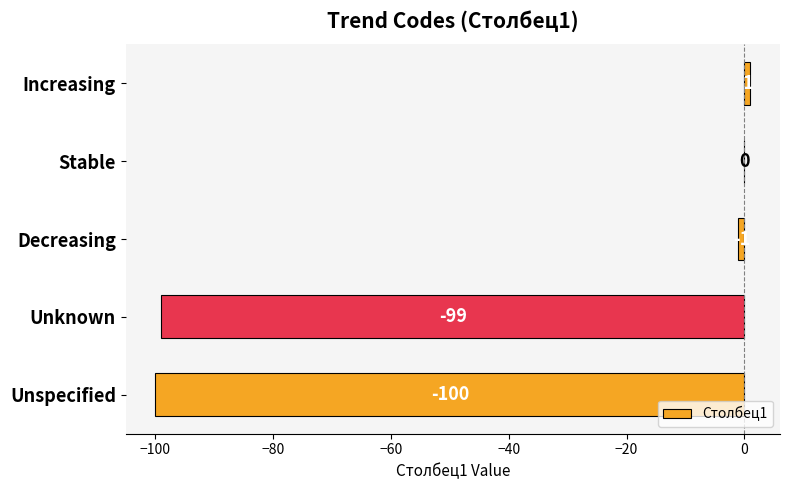

True or false: the data shows -100 at Unspecified.

True